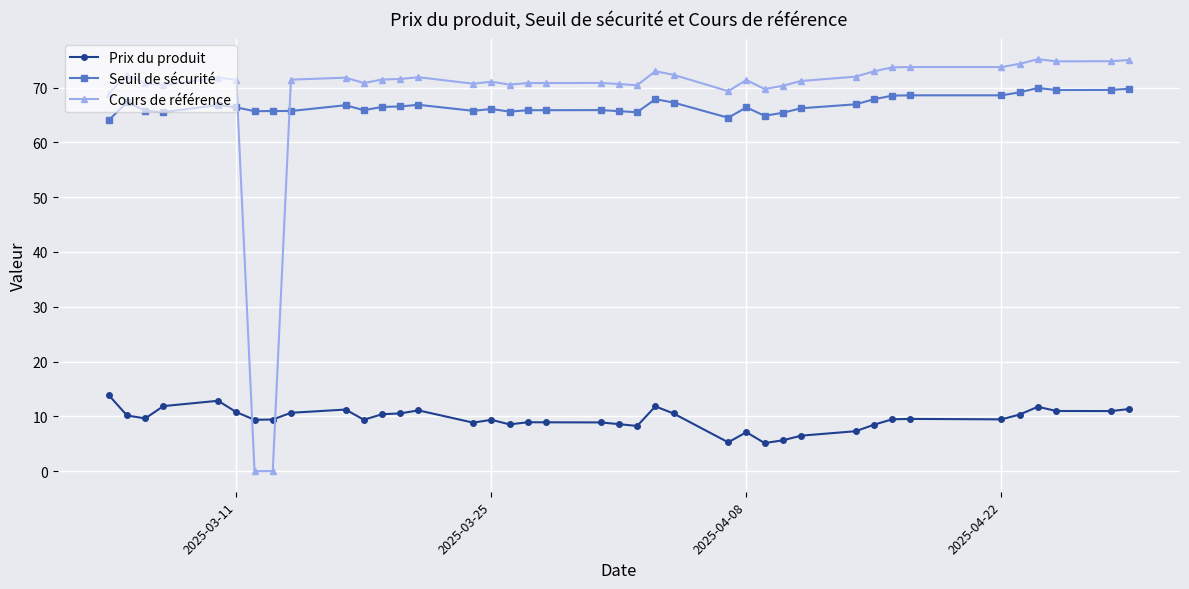

What is the lowest value of the Prix du produit series?

5.1